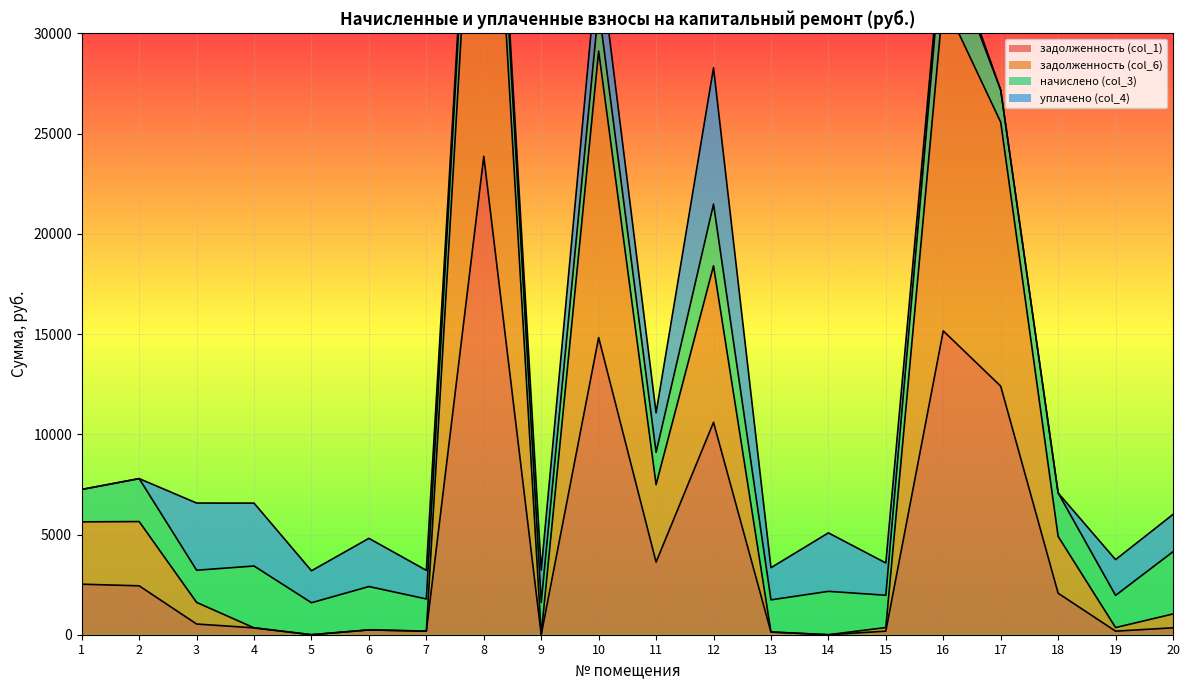

The value of задолженность (col_1) at 9 is 13491.6. True or false?

False